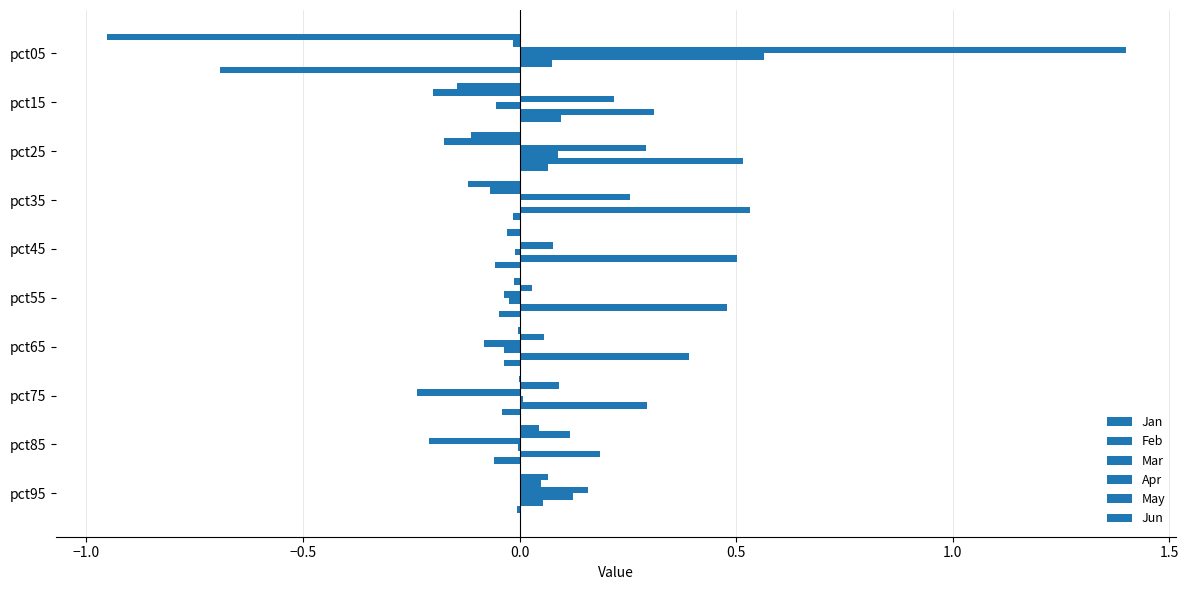

Reading left to right, extract all data points from this chart.

Jan: -1.0	-0.1	-0.1	-0.1	-0.0	-0.0	-0.0	-0.0	0.0	0.1
Feb: -0.0	-0.2	-0.2	-0.1	0.0	0.0	0.1	0.1	0.1	0.1
Mar: 1.4	0.2	0.3	0.3	0.1	-0.0	-0.1	-0.2	-0.2	0.2
Apr: 0.6	-0.1	0.1	0.0	-0.0	-0.0	-0.0	0.0	-0.0	0.1
May: 0.1	0.3	0.5	0.5	0.5	0.5	0.4	0.3	0.2	0.1
Jun: -0.7	0.1	0.1	-0.0	-0.1	-0.0	-0.0	-0.0	-0.1	-0.0